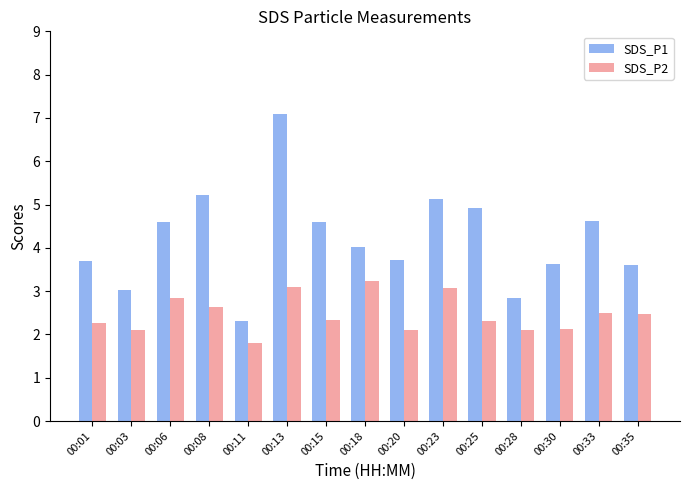

Reading right to left, transcribe all the data shown in this chart.

SDS_P1: 3.6	4.6	3.6	2.8	4.9	5.1	3.7	4.0	4.6	7.1	2.3	5.2	4.6	3.0	3.7
SDS_P2: 2.5	2.5	2.1	2.1	2.3	3.1	2.1	3.2	2.3	3.1	1.8	2.6	2.8	2.1	2.3